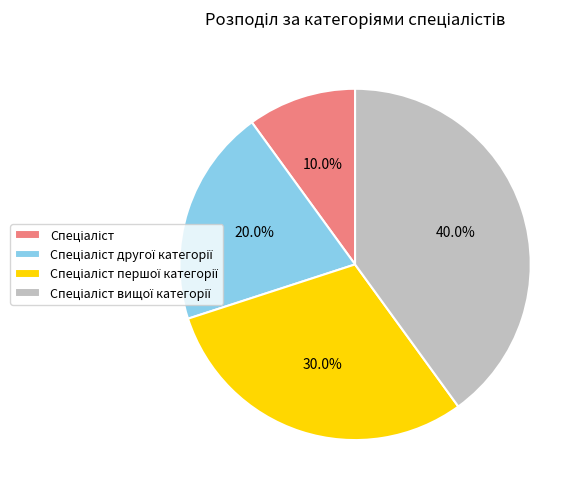

Count the number of slices in the pie.

4